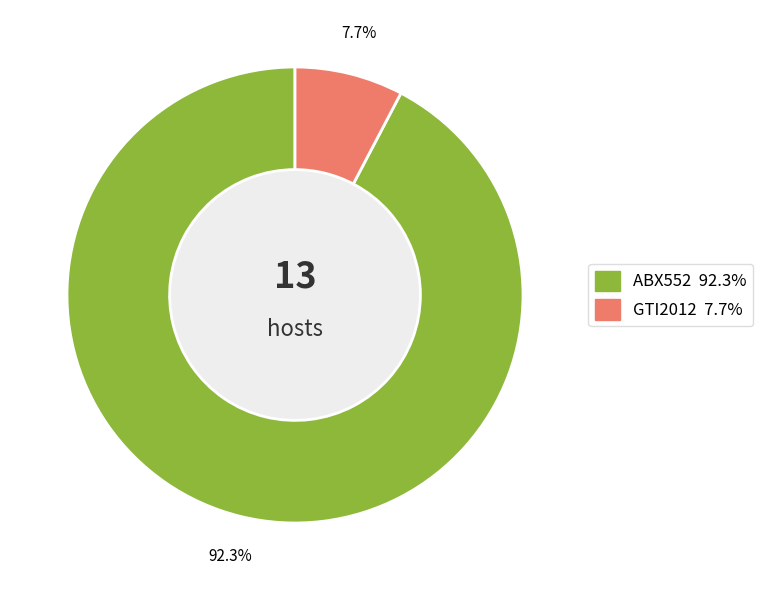

Is it true that ABX552 is 99% of the pie?

False